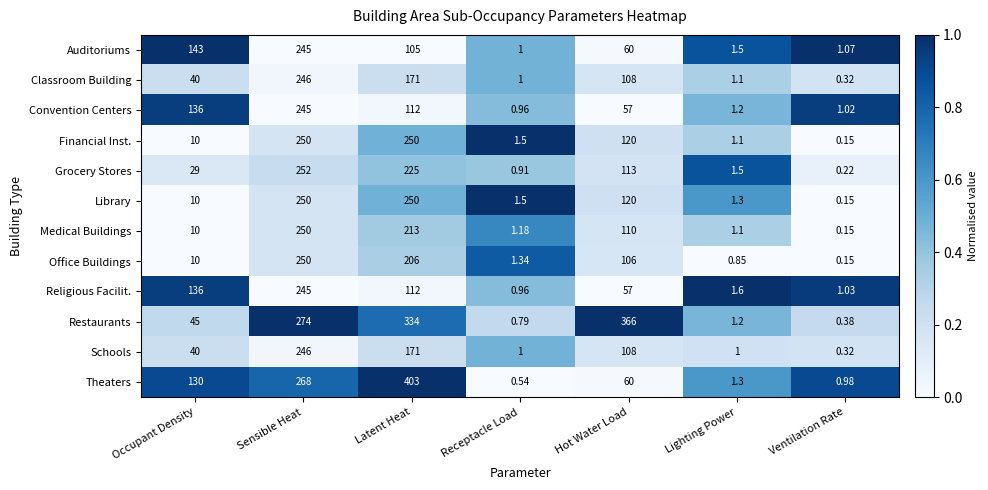

List the labels in order of Medical Buildings value, largest first.

Sensible Heat, Latent Heat, Hot Water Load, Occupant Density, Receptacle Load, Lighting Power, Ventilation Rate